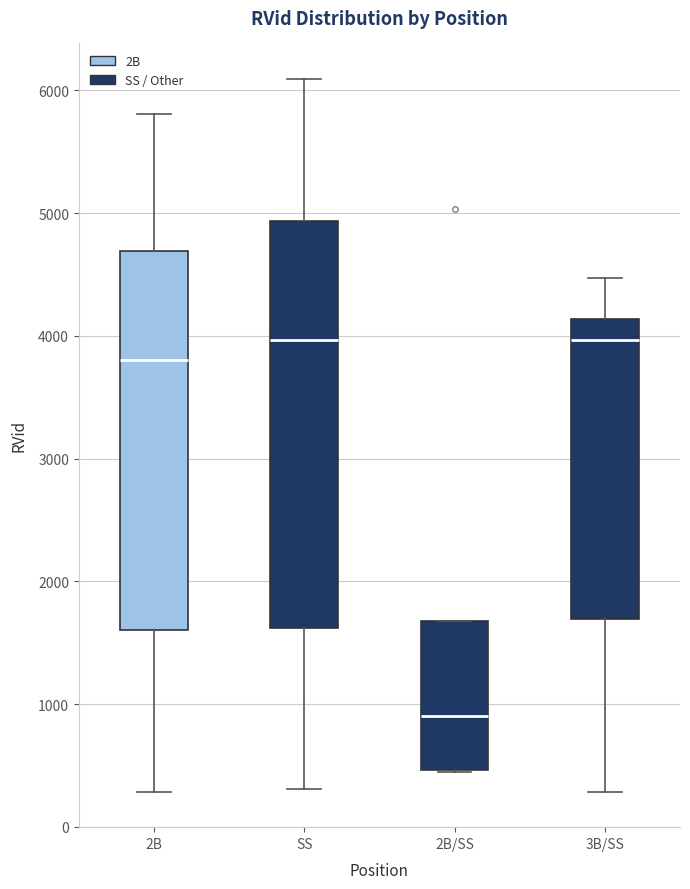

Where is the upper edge of the box for 2B on the y-axis? The values are not printed on the chart, so give them approximately, as read against the axis.

4700